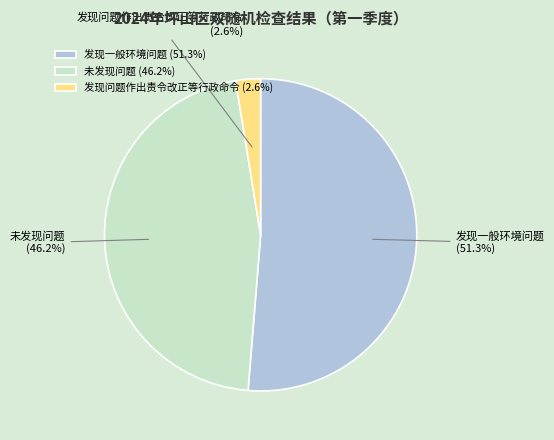

Which slice is the largest?

发现一般环境问题